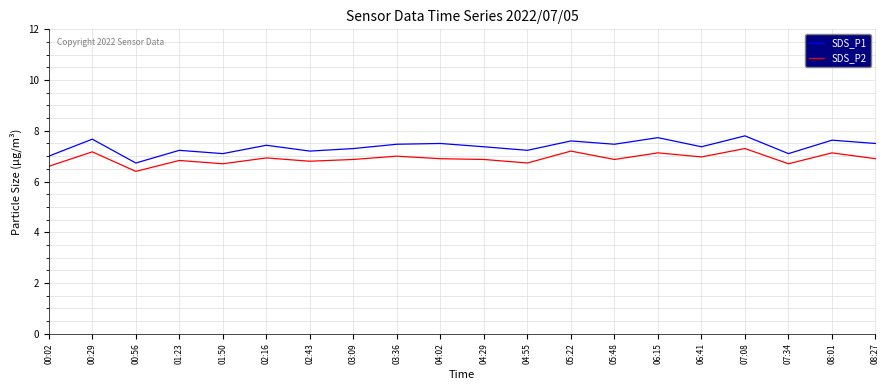

Is it true that SDS_P2 equals 2.0 at 07:34?

False